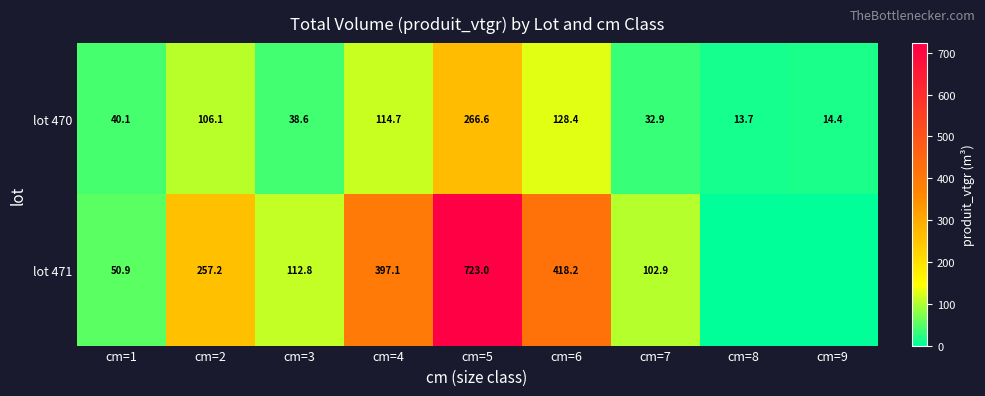

At how many categories does at least one series exceed 344?

3